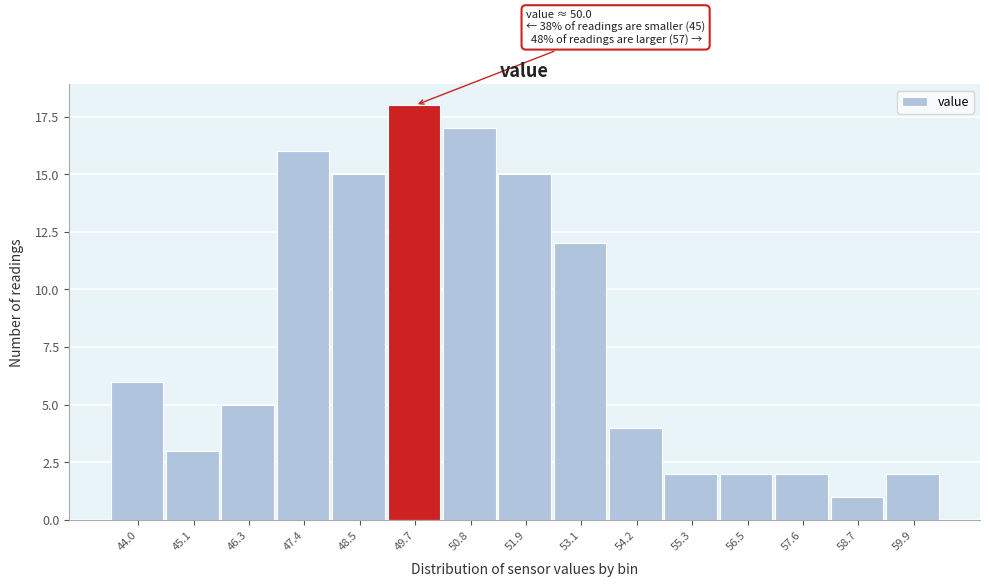

Reading left to right, list all the values displayed in this chart.

6	3	5	16	15	18	17	15	12	4	2	2	2	1	2